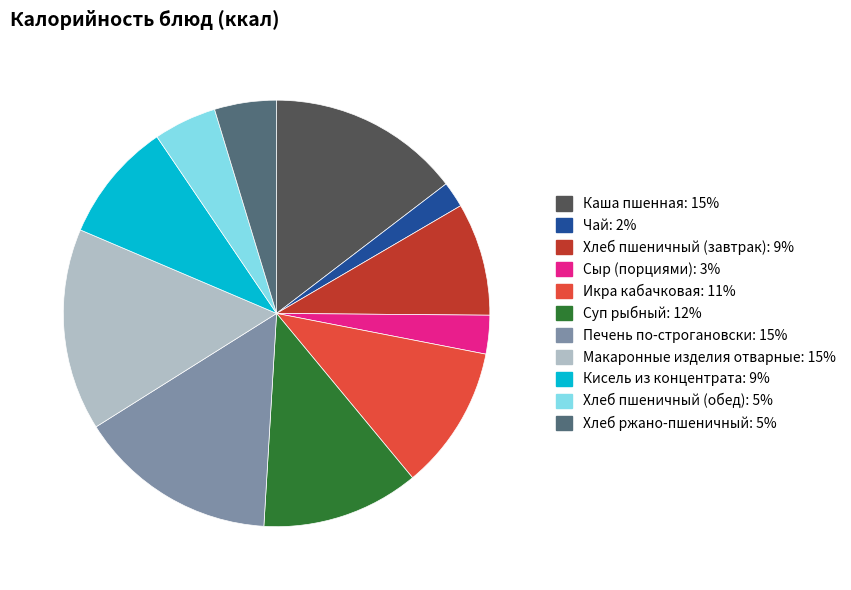

Which slice is the smallest?

Чай